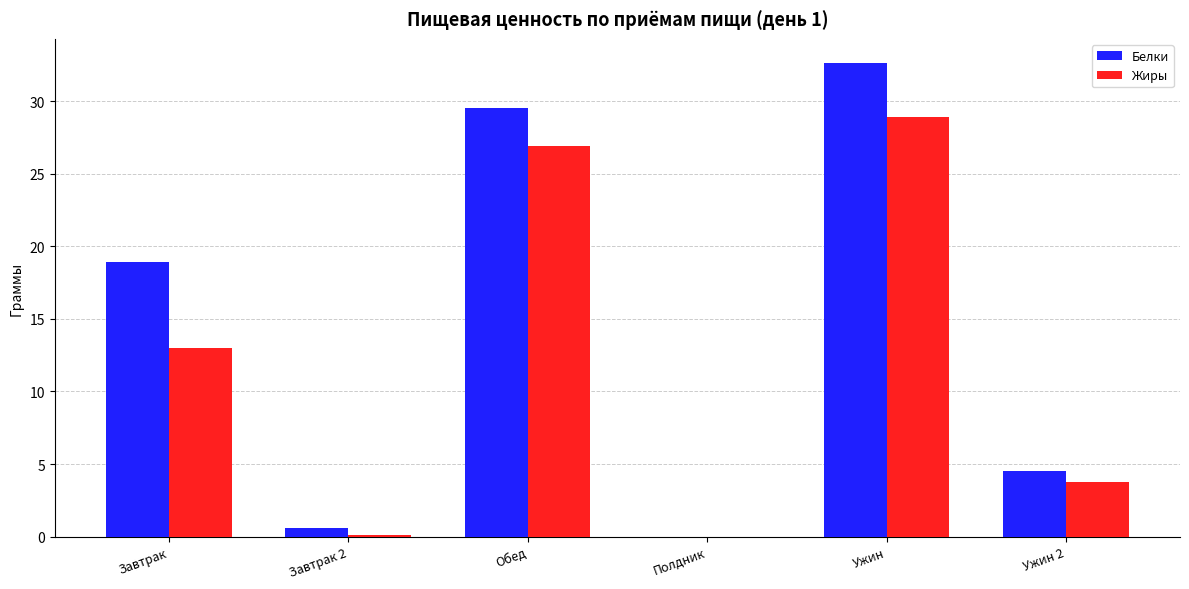

What is the average value of the Белки series?

14.4